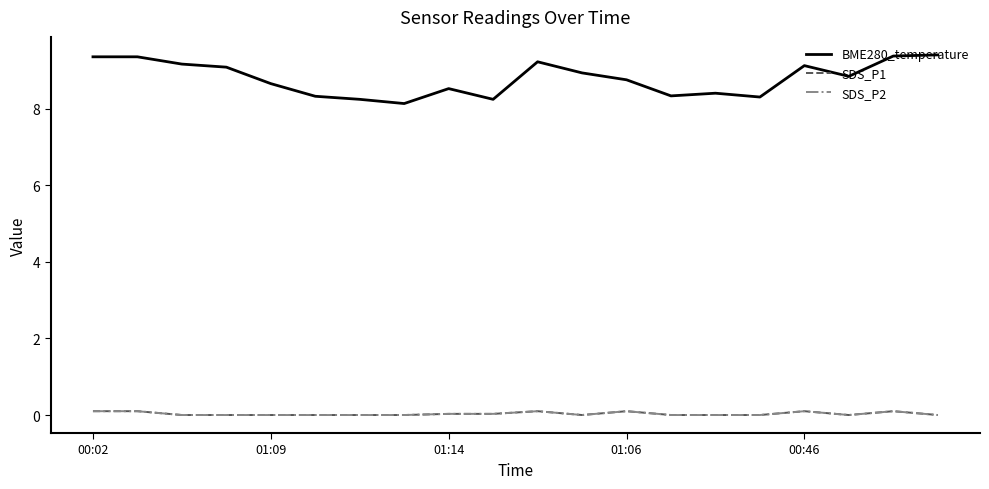

Does the chart display data point markers on the line(s)?

No